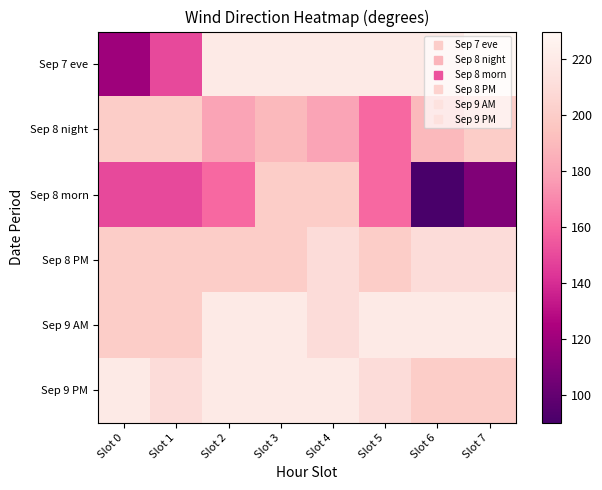

Reading right to left, extract all data points from this chart.

Sep 7 eve: Slot 7=230	Slot 6=220	Slot 5=220	Slot 4=220	Slot 3=220	Slot 2=220	Slot 1=150	Slot 0=120
Sep 8 night: Slot 7=200	Slot 6=190	Slot 5=160	Slot 4=180	Slot 3=190	Slot 2=180	Slot 1=200	Slot 0=200
Sep 8 morn: Slot 7=110	Slot 6=90	Slot 5=160	Slot 4=200	Slot 3=200	Slot 2=160	Slot 1=150	Slot 0=150
Sep 8 PM: Slot 7=210	Slot 6=210	Slot 5=200	Slot 4=210	Slot 3=200	Slot 2=200	Slot 1=200	Slot 0=200
Sep 9 AM: Slot 7=220	Slot 6=220	Slot 5=220	Slot 4=210	Slot 3=220	Slot 2=220	Slot 1=200	Slot 0=200
Sep 9 PM: Slot 7=200	Slot 6=200	Slot 5=210	Slot 4=220	Slot 3=220	Slot 2=220	Slot 1=210	Slot 0=220